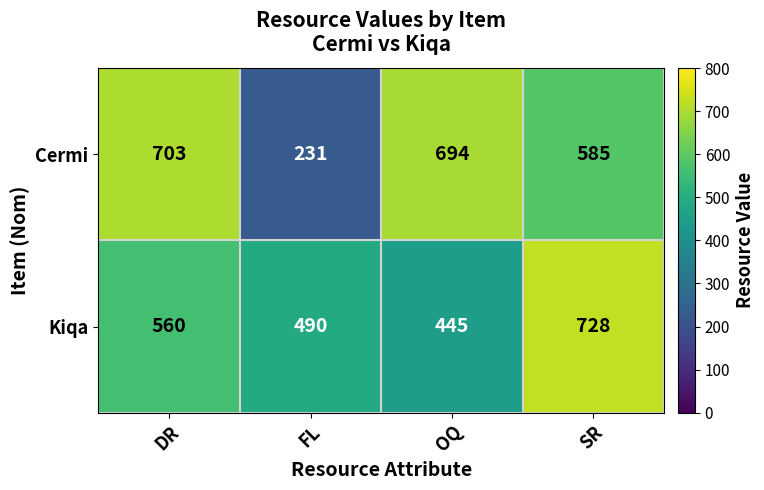

Reading left to right, list all the values displayed in this chart.

Cermi: DR=703	FL=231	OQ=694	SR=585
Kiqa: DR=560	FL=490	OQ=445	SR=728